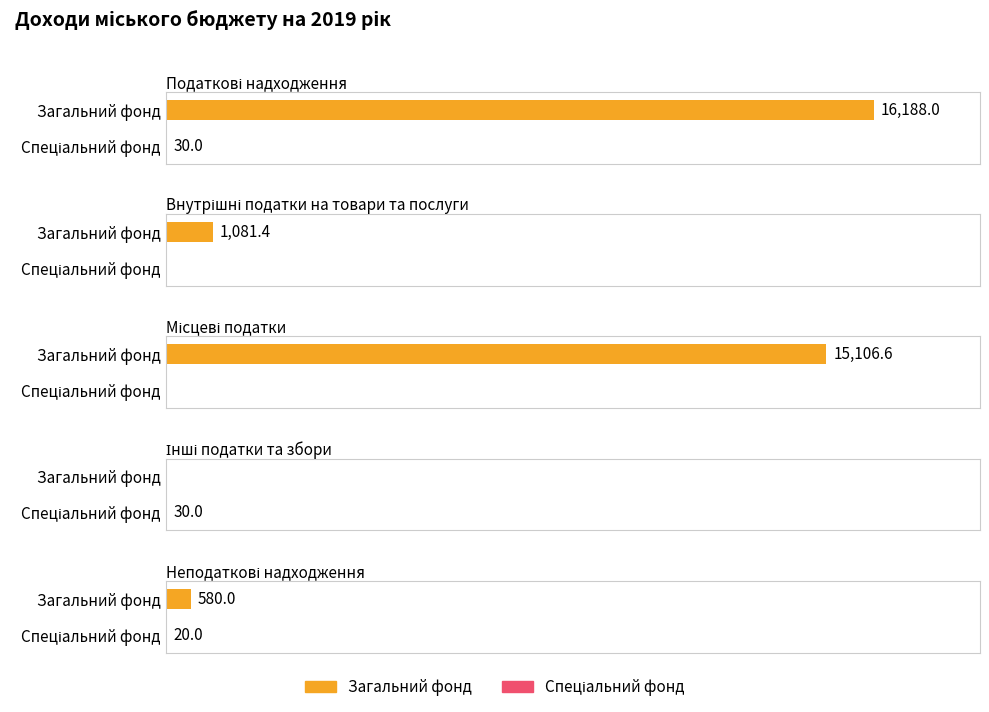

Is it true that Спеціальний фонд equals 19.6 at Інші податки та збори?

False